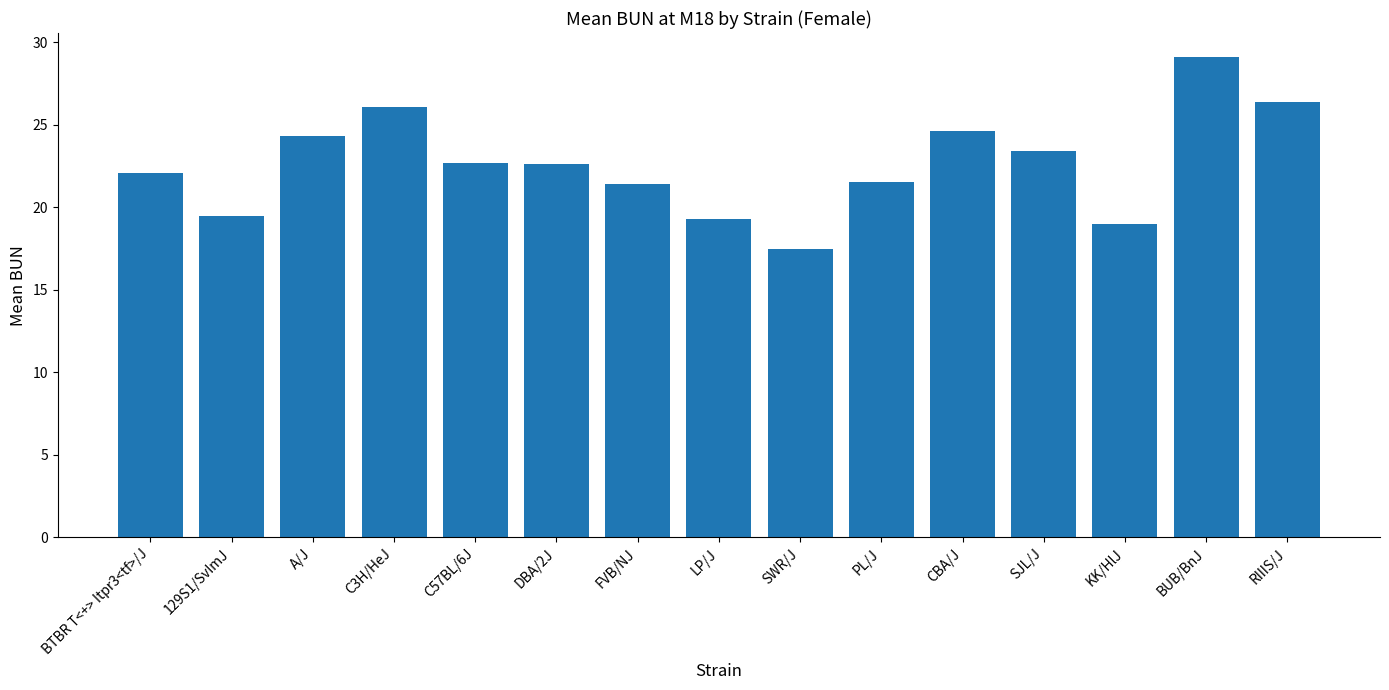

What is the average value?

22.6